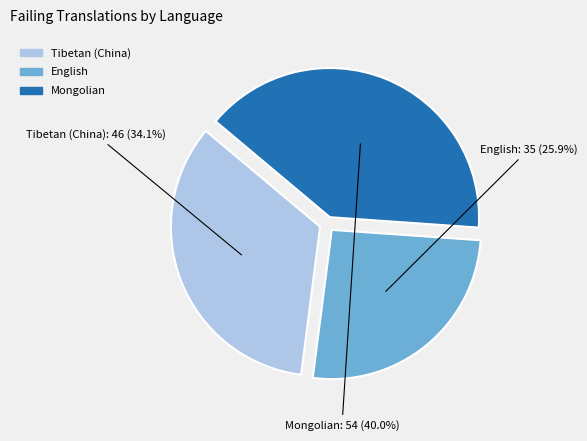

What is the total percentage of Tibetan (China) and Mongolian?

74.1%